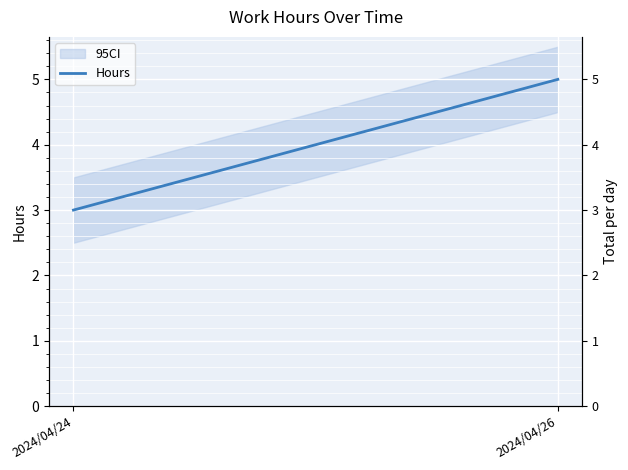

What is the value of the 1st point from the left?

3